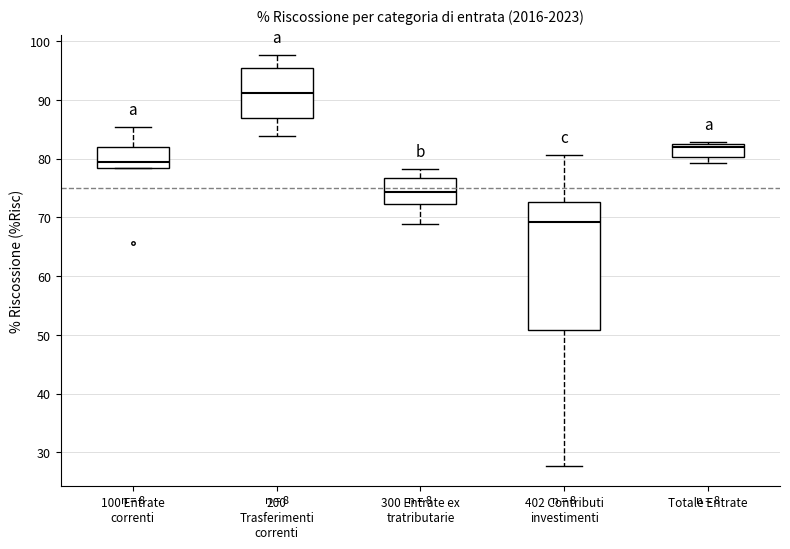

Reading left to right, transcribe this box plot: for each box, give where its median line is, the range the box spans, and where its two whiskers end, as read against the y-axis. The values are not printed on the chart, so give them approximately, as read against the axis.

100 Entrate correnti: median 79, box 78 to 82, whiskers 78 to 85
200 Trasferimenti correnti: median 91, box 87 to 95, whiskers 84 to 98
300 Entrate ex tratributarie: median 74, box 72 to 77, whiskers 69 to 78
402 Contributi investimenti: median 69, box 51 to 73, whiskers 28 to 81
Totale Entrate: median 82, box 80 to 83, whiskers 79 to 83 (just above the box's upper edge)